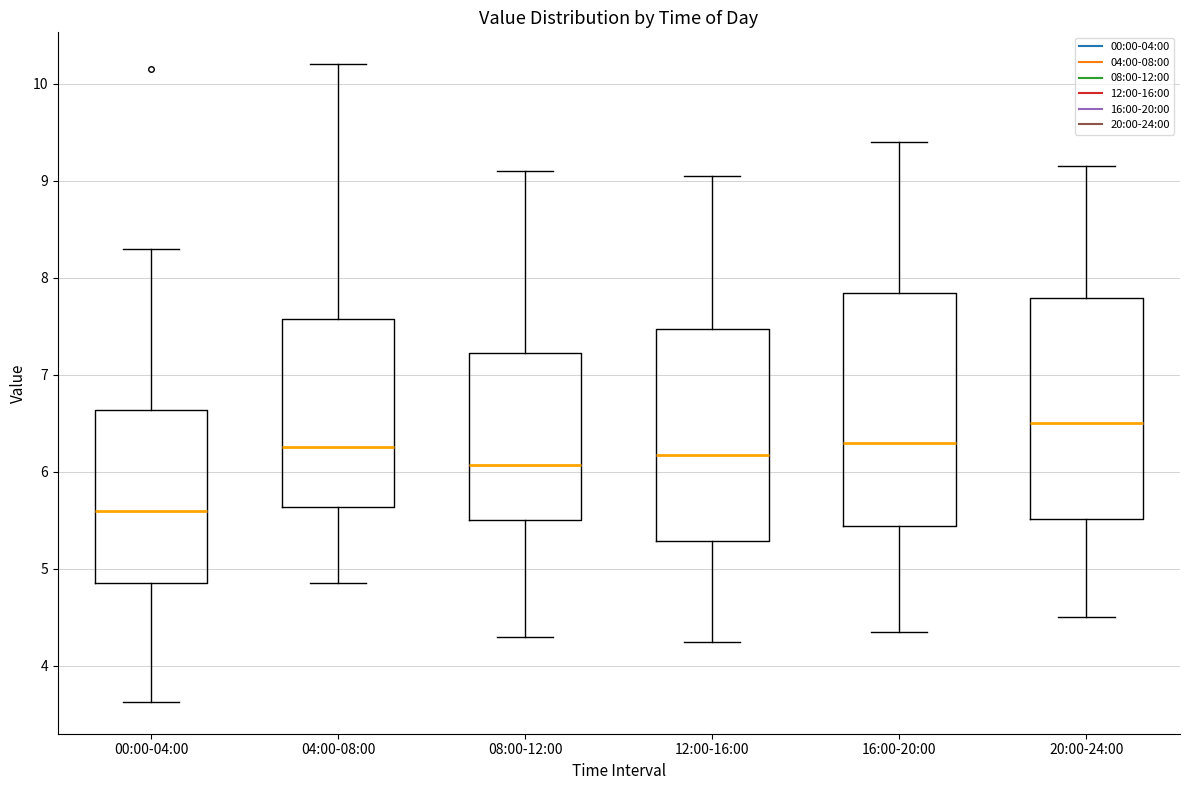

Reading left to right, read every box against the y-axis: the position of its median line, the range the box covers, and the ends of its whiskers. The values are not printed on the chart, so give them approximately, as read against the axis.

00:00-04:00: median 5.6, box 4.9 to 6.6, whiskers 3.6 to 8.3
04:00-08:00: median 6.3, box 5.6 to 7.6, whiskers 4.9 to 10.2
08:00-12:00: median 6.1, box 5.5 to 7.2, whiskers 4.3 to 9.1
12:00-16:00: median 6.2, box 5.3 to 7.5, whiskers 4.3 to 9.1
16:00-20:00: median 6.3, box 5.4 to 7.8, whiskers 4.4 to 9.4
20:00-24:00: median 6.5, box 5.5 to 7.8, whiskers 4.5 to 9.2